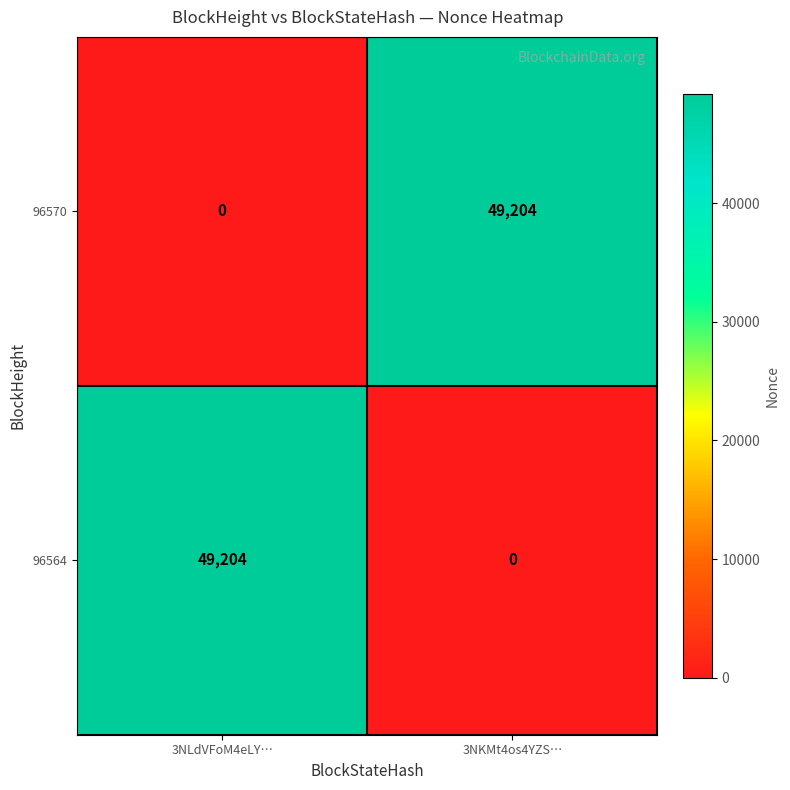

What is the total value across all series at 3NLdVFoM4eLY…?

49204